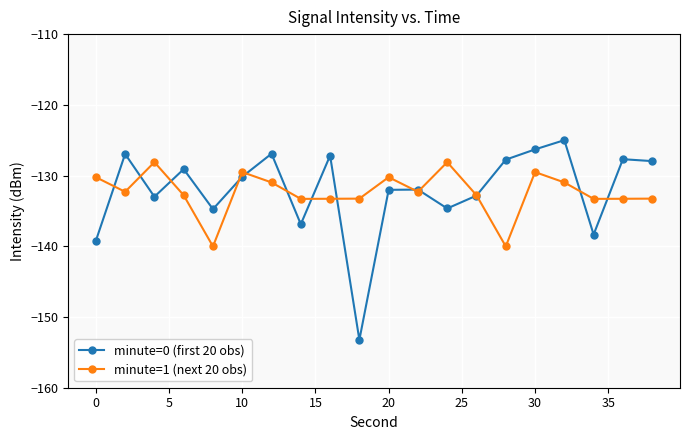

What is the maximum value for minute=0 (first 20 obs)?

-125.0